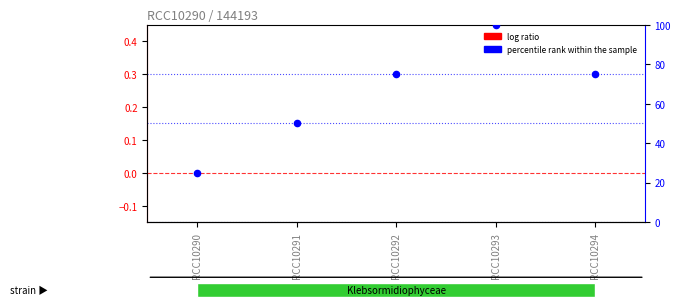

Is the value of percentile rank within the sample at RCC10293 greater than the value of log ratio at RCC10293?

Yes